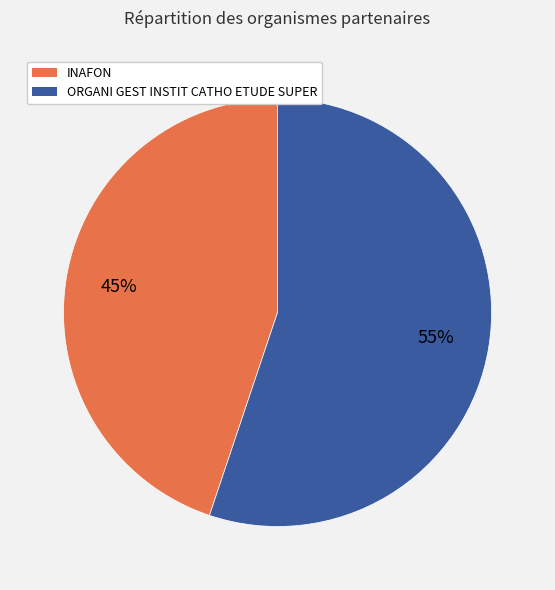

To the nearest percent, what portion does INAFON represent?

45%